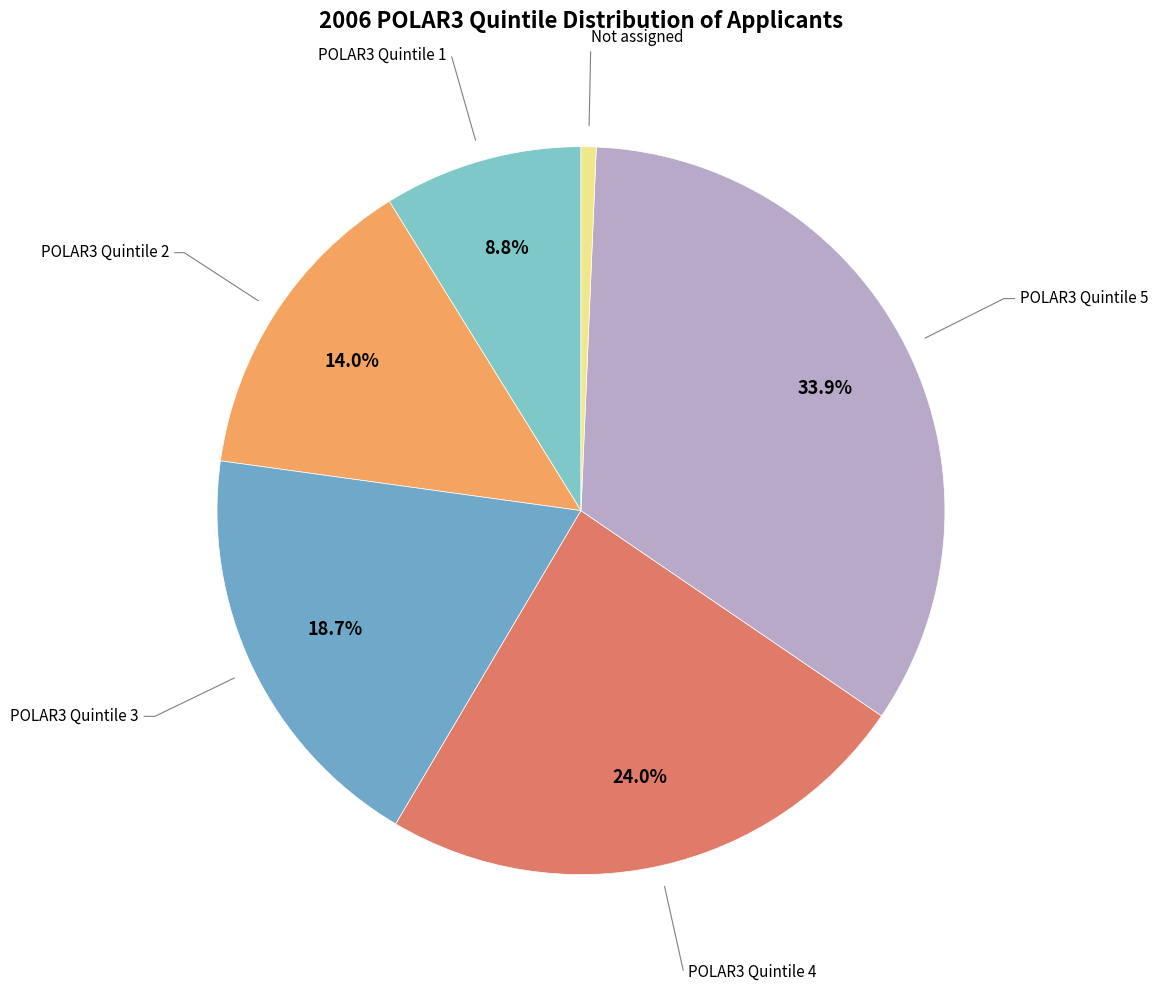

Which category has the smallest portion of the pie?

Not assigned